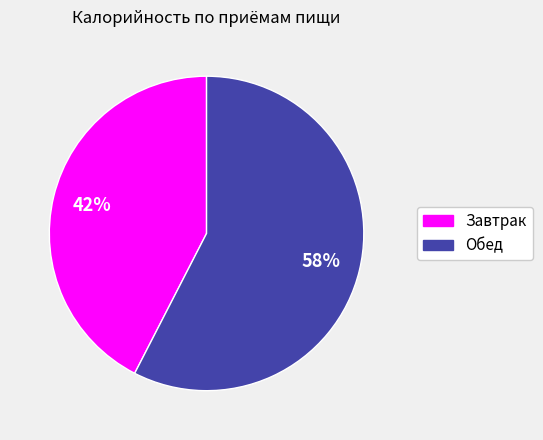

True or false: Обед accounts for 70% of the total.

False